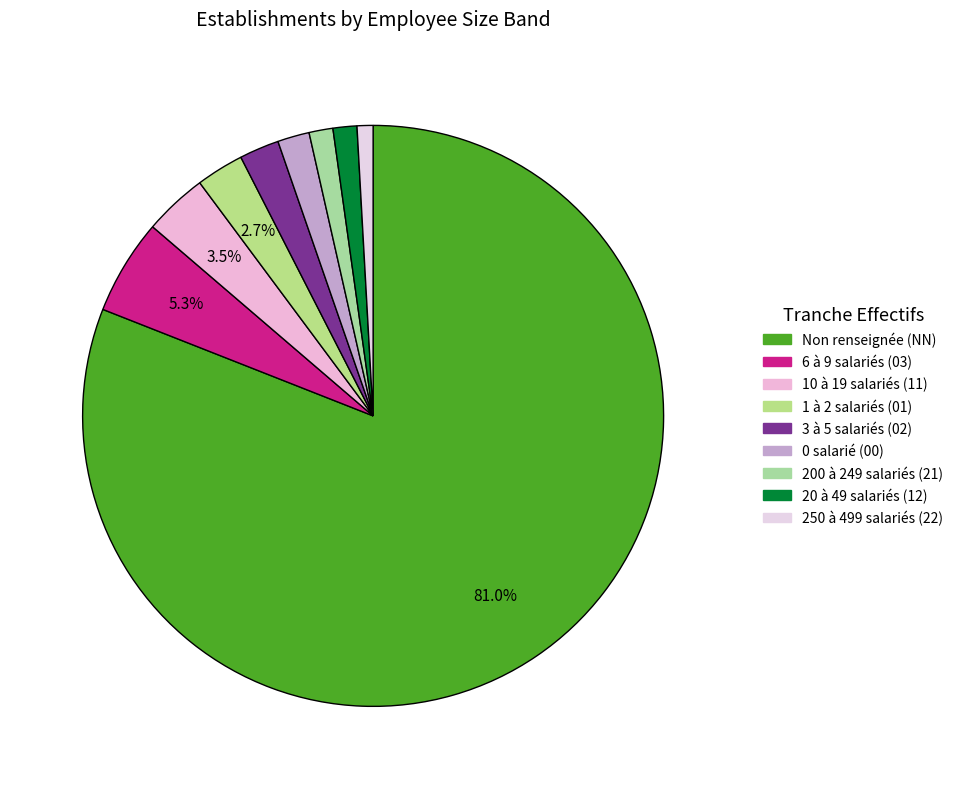

Is there any slice that represents more than half of the pie?

Yes